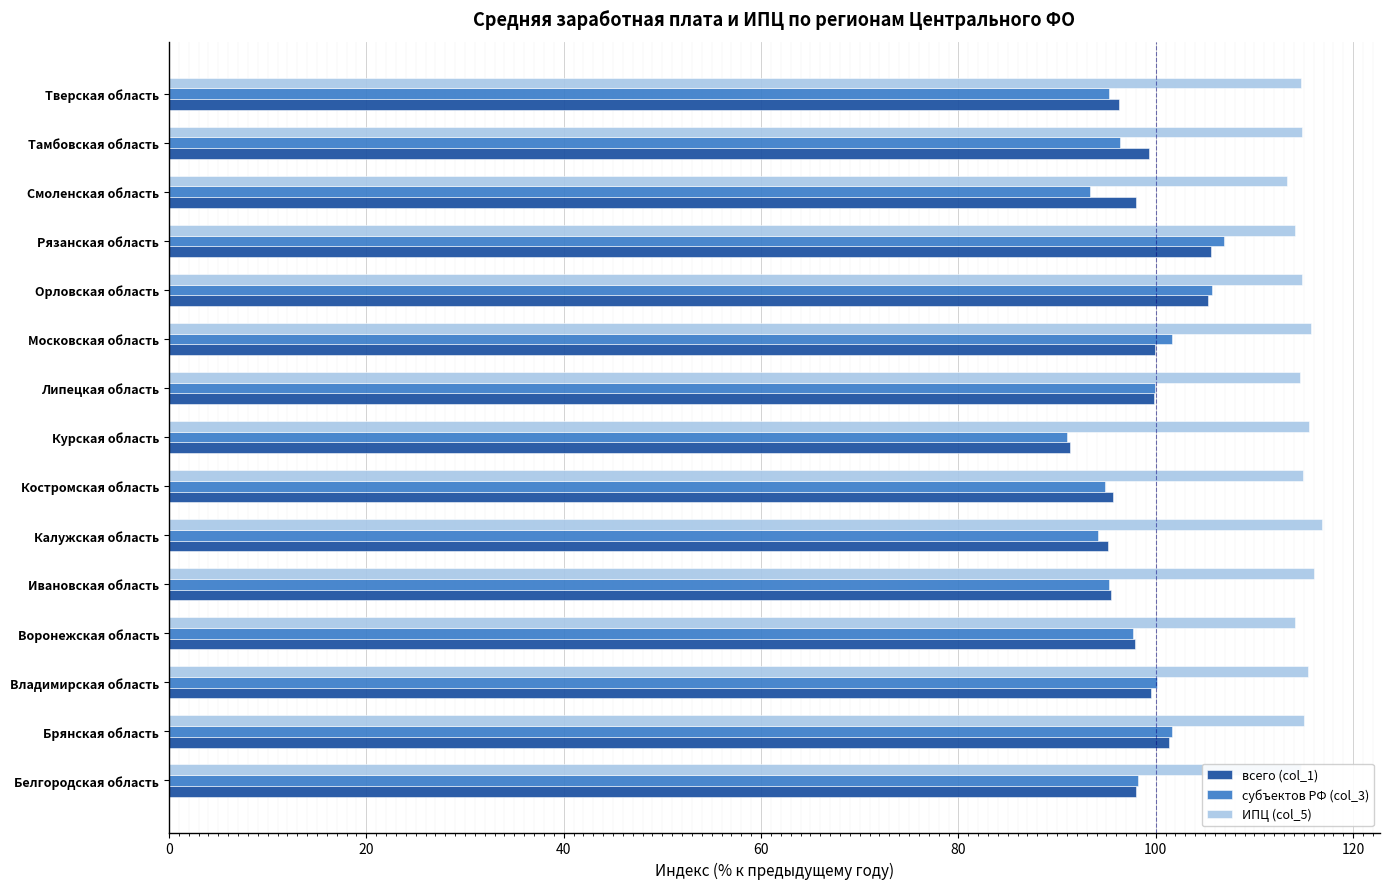

Is the value of субъектов РФ (col_3) at Ивановская область greater than the value of ИПЦ (col_5) at Курская область?

No